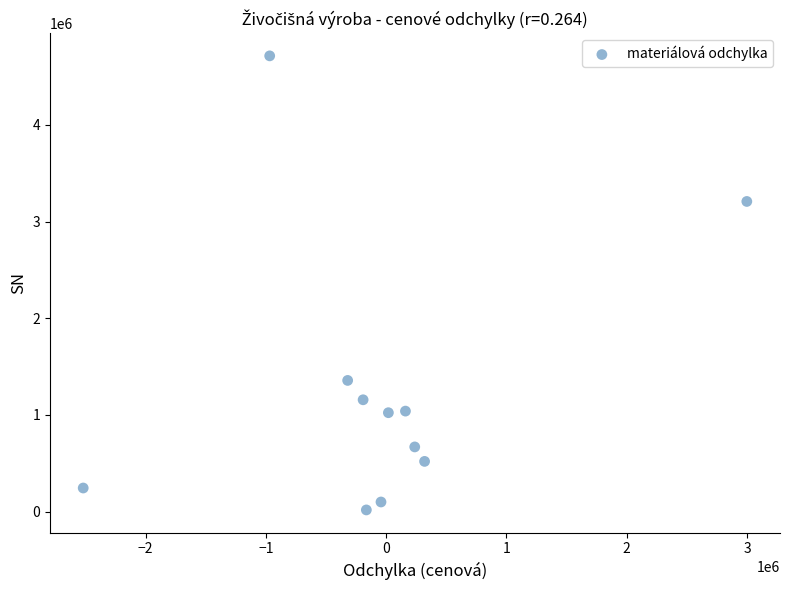

What Y value in the scatter plot is closest to 2365578?

3207622.8